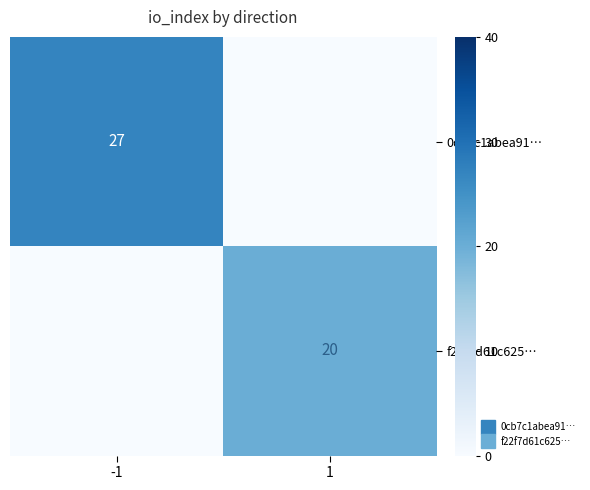

How many values in 0cb7c1abea91… are above zero?

1